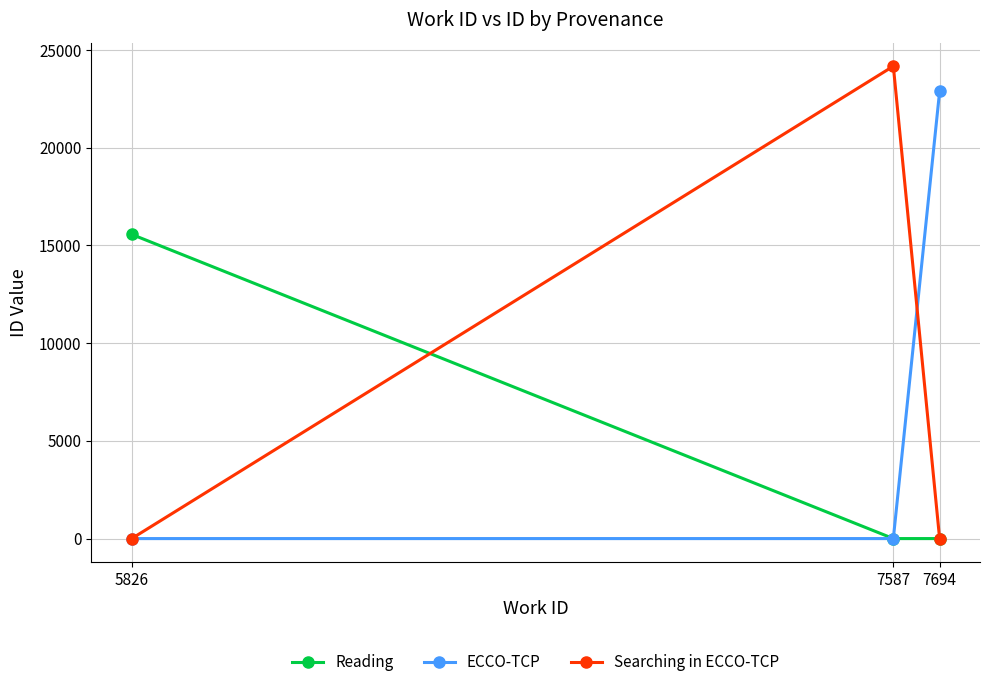

Count the Searching in ECCO-TCP values in the range 0 to 24172.

3